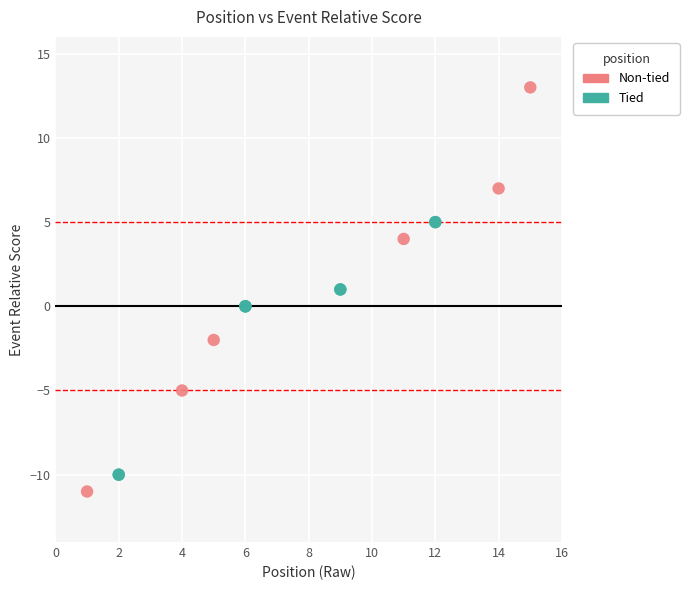

What are all the series names shown in the legend?

Non-tied, Tied